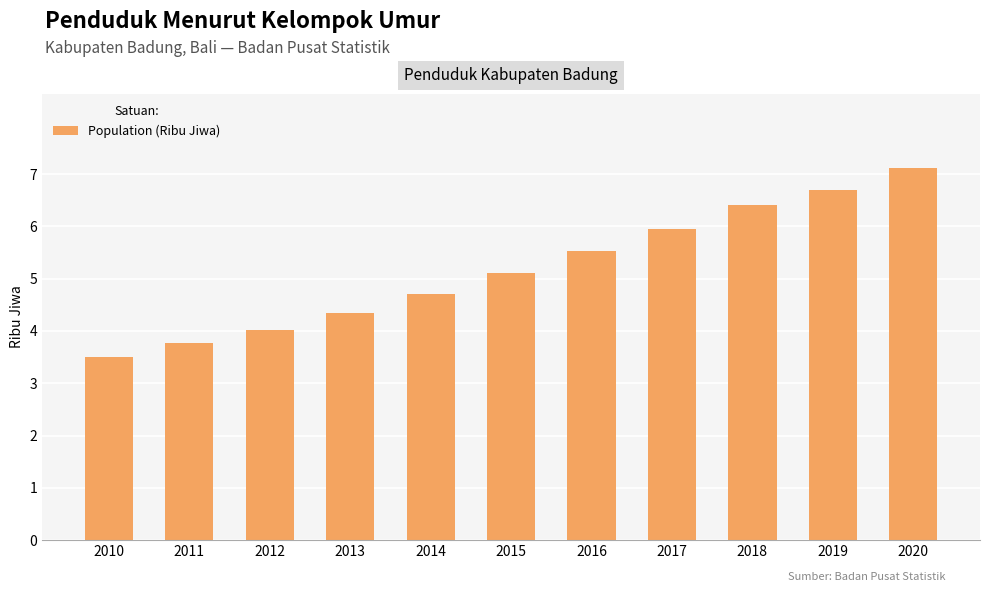

Rank the categories by value from lowest to highest.

2010, 2011, 2012, 2013, 2014, 2015, 2016, 2017, 2018, 2019, 2020